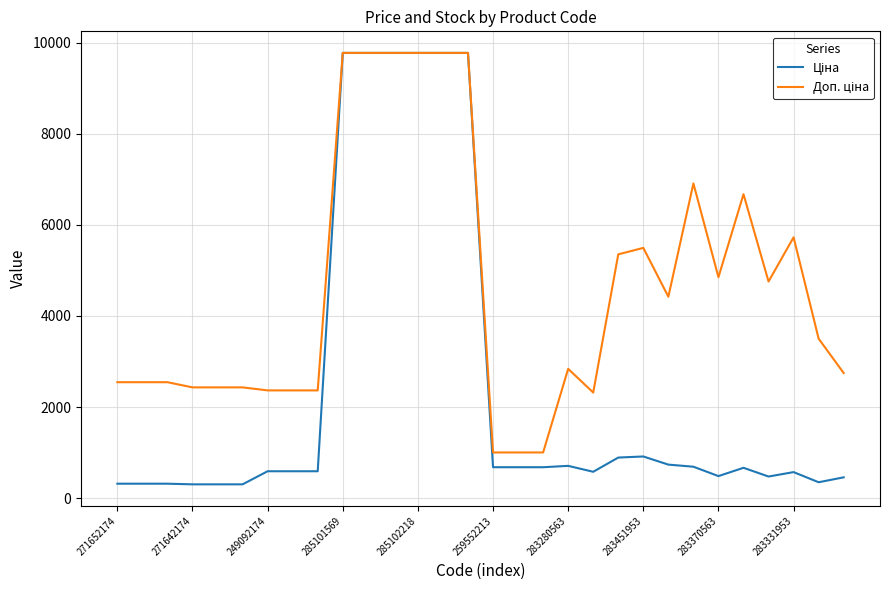

What is the maximum value shown in the chart?

9775.5